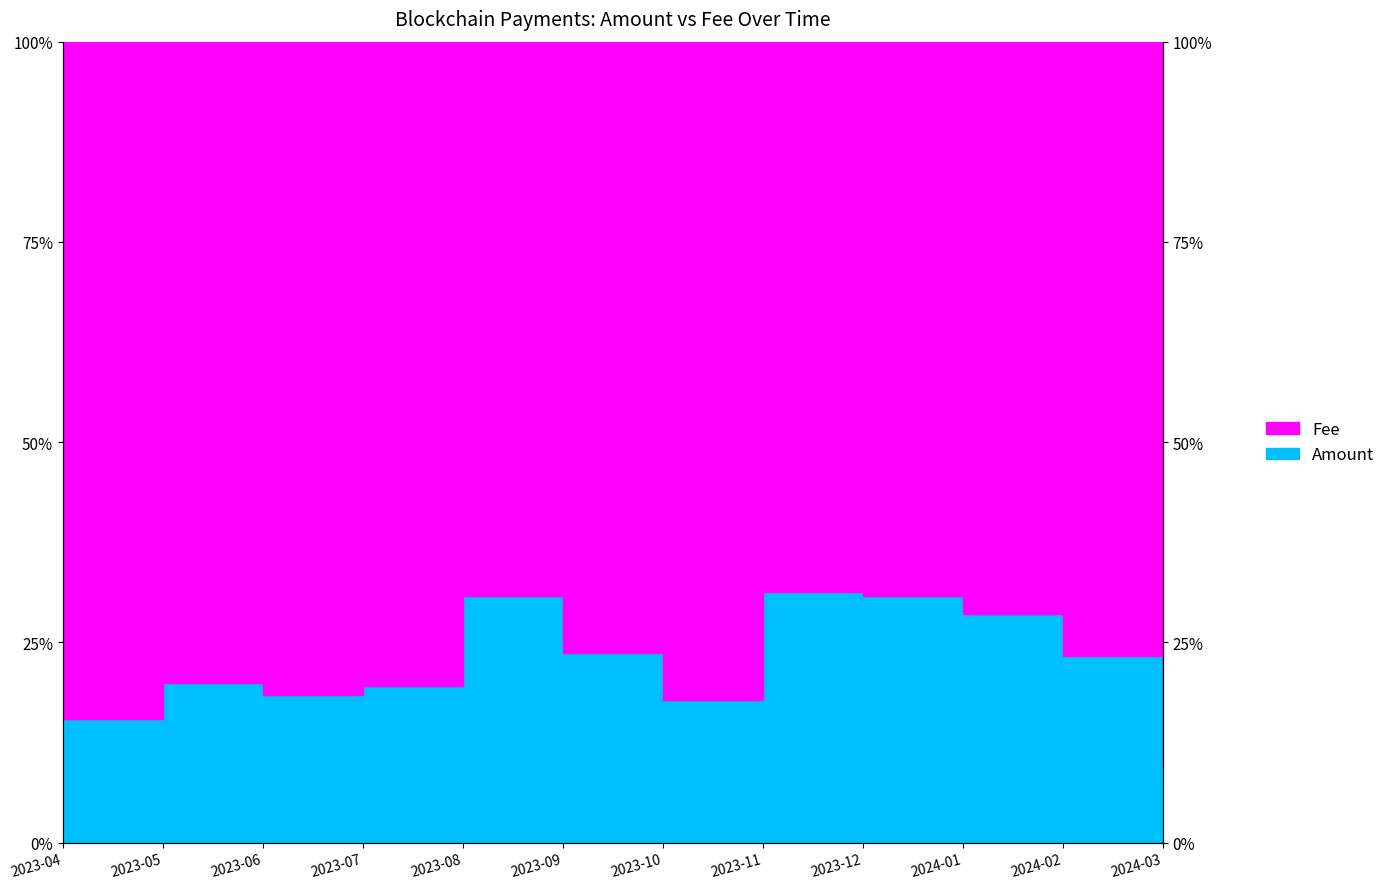

What is the maximum value shown in the chart?

31.3